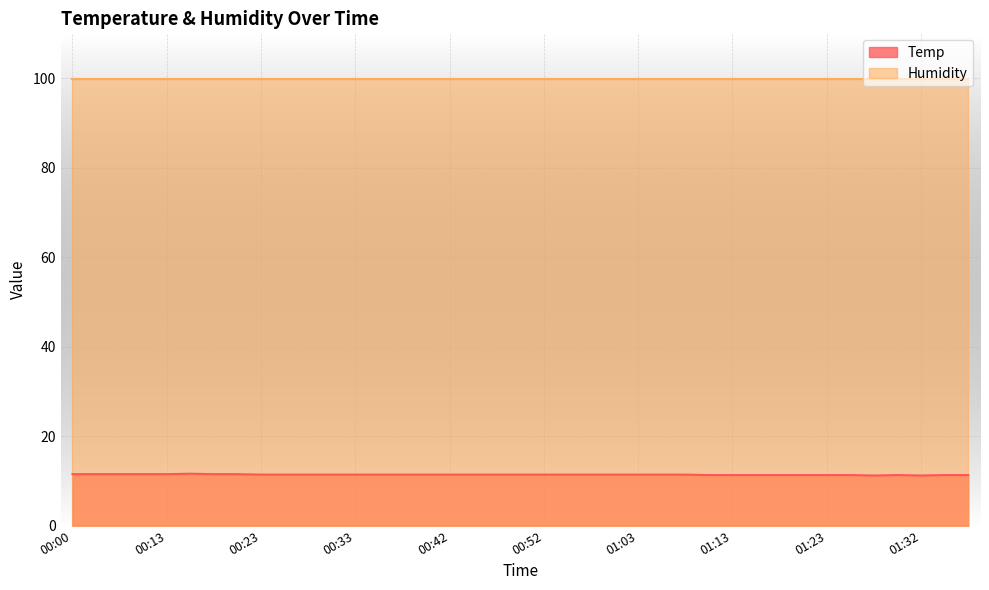

How many points are higher than both their immediate neighbors (excluding endpoints)?

2